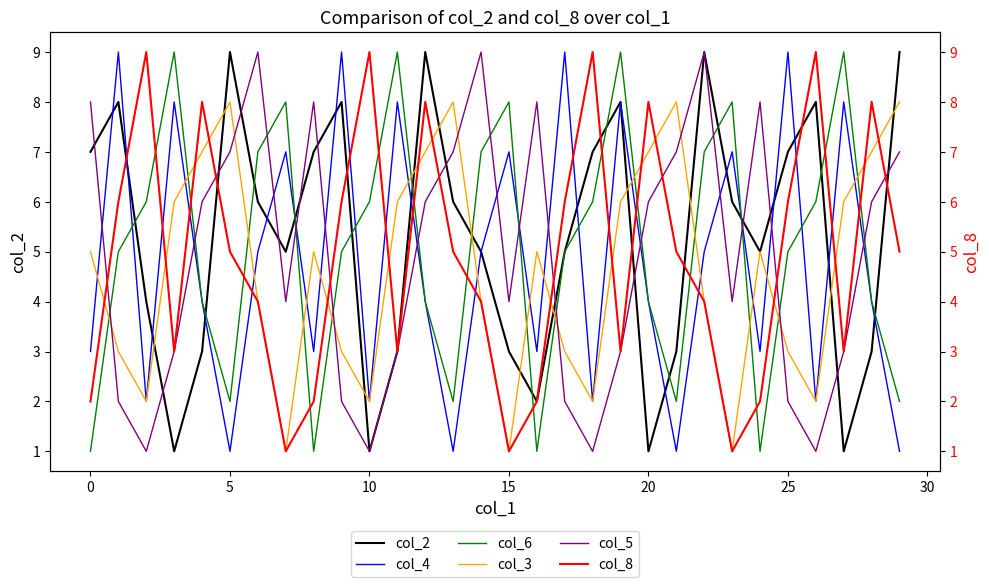

Count the col_8 values in the range 3 to 8.

19